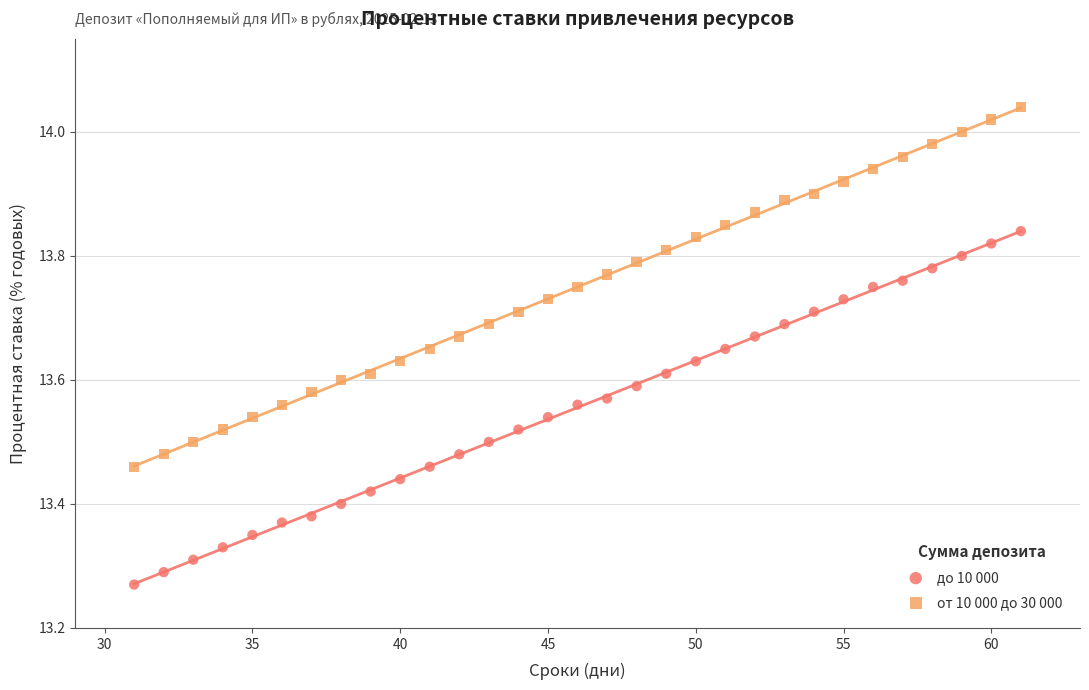

Across all data points, what is the range of Y values (max minus min)?

0.8